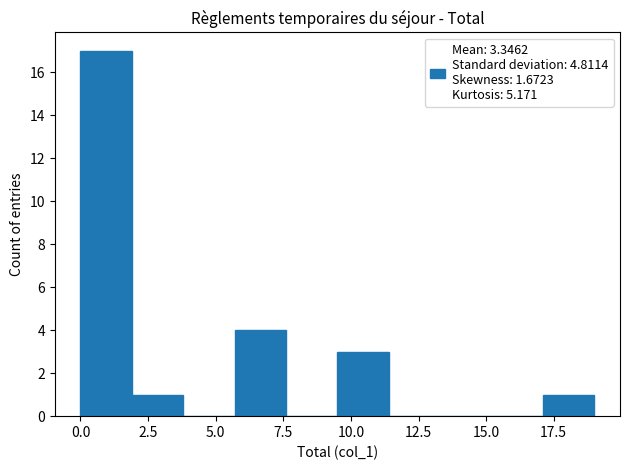

Read against the x-axis, roughly where is the centre of the tallest bar?

1.0